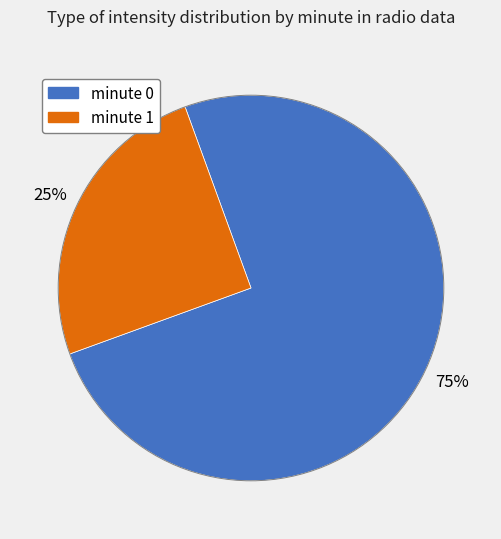

To the nearest percent, what percentage of the pie is minute 1?

25%